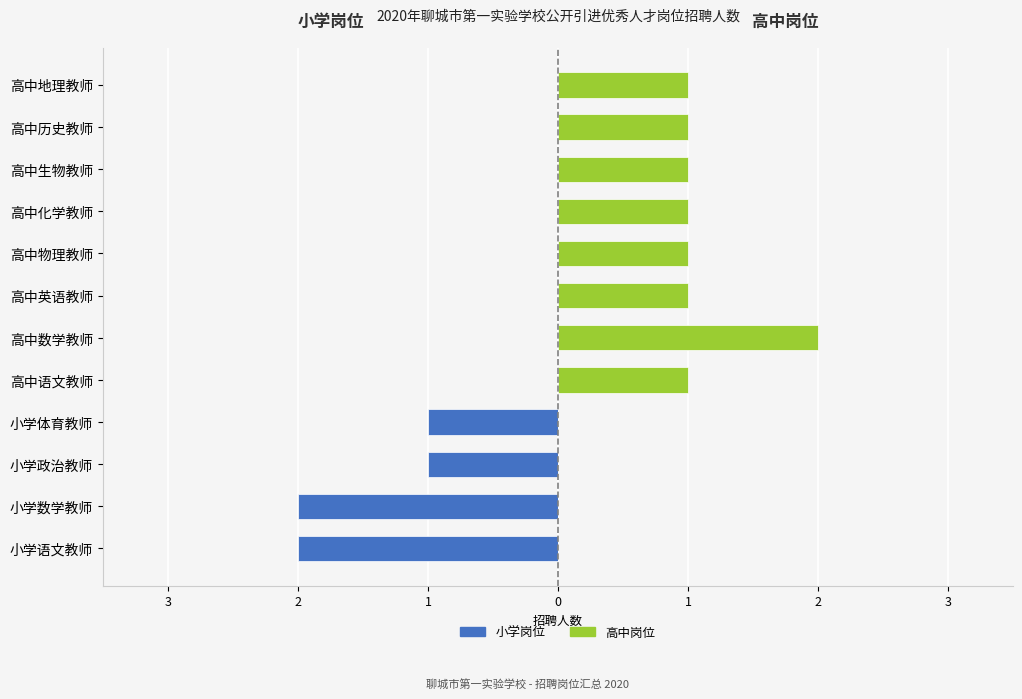

Rank the series by their average value, from highest to lowest.

高中岗位, 小学岗位